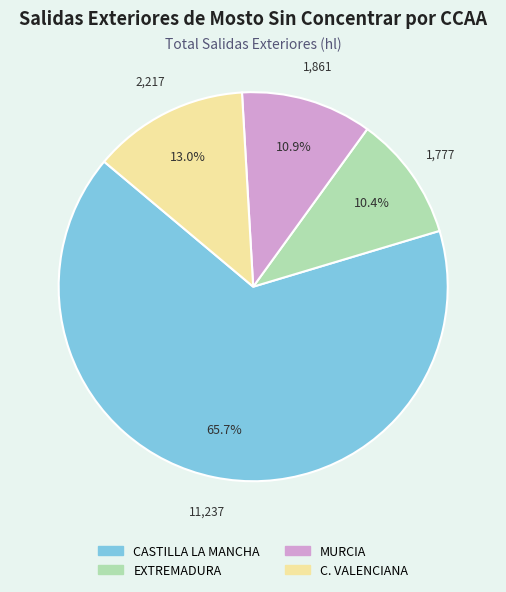

What is the total percentage of CASTILLA LA MANCHA and C. VALENCIANA?

78.7%